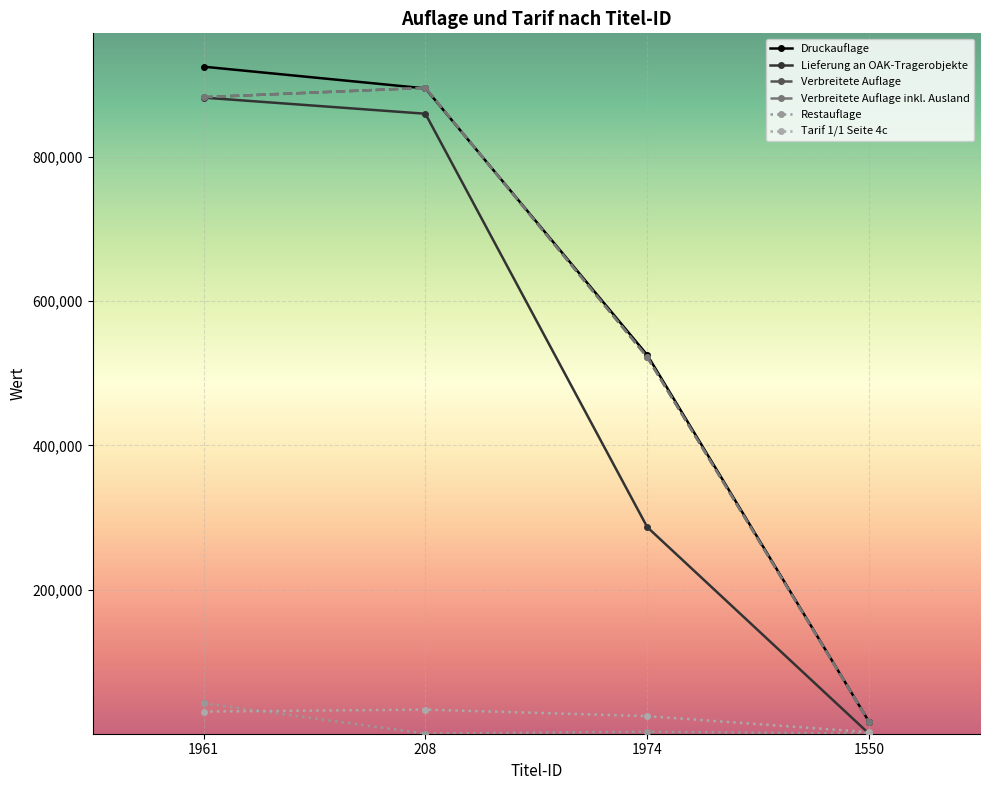

Is this an area chart (filled region under the line)?

No